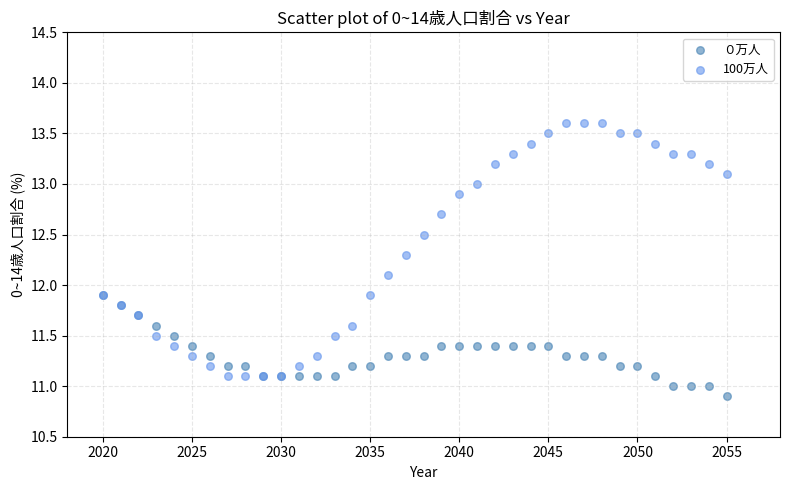

Which series reaches the maximum Y coordinate?

100万人